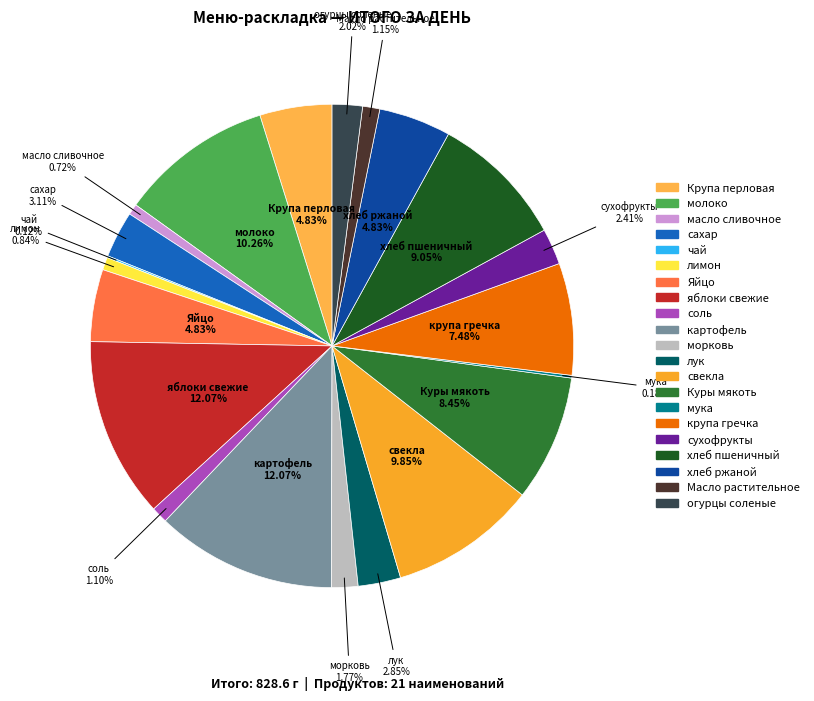

To the nearest percent, what is the combined percentage of морковь and соль?

3%